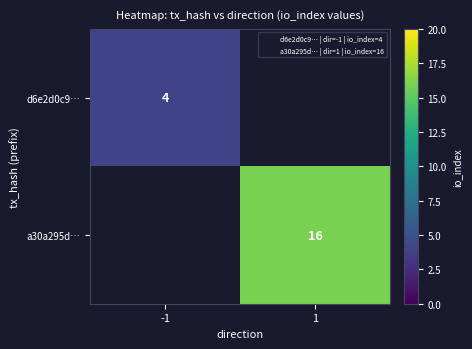

Rank the categories by d6e2d0c9… value from lowest to highest.

-1, 1